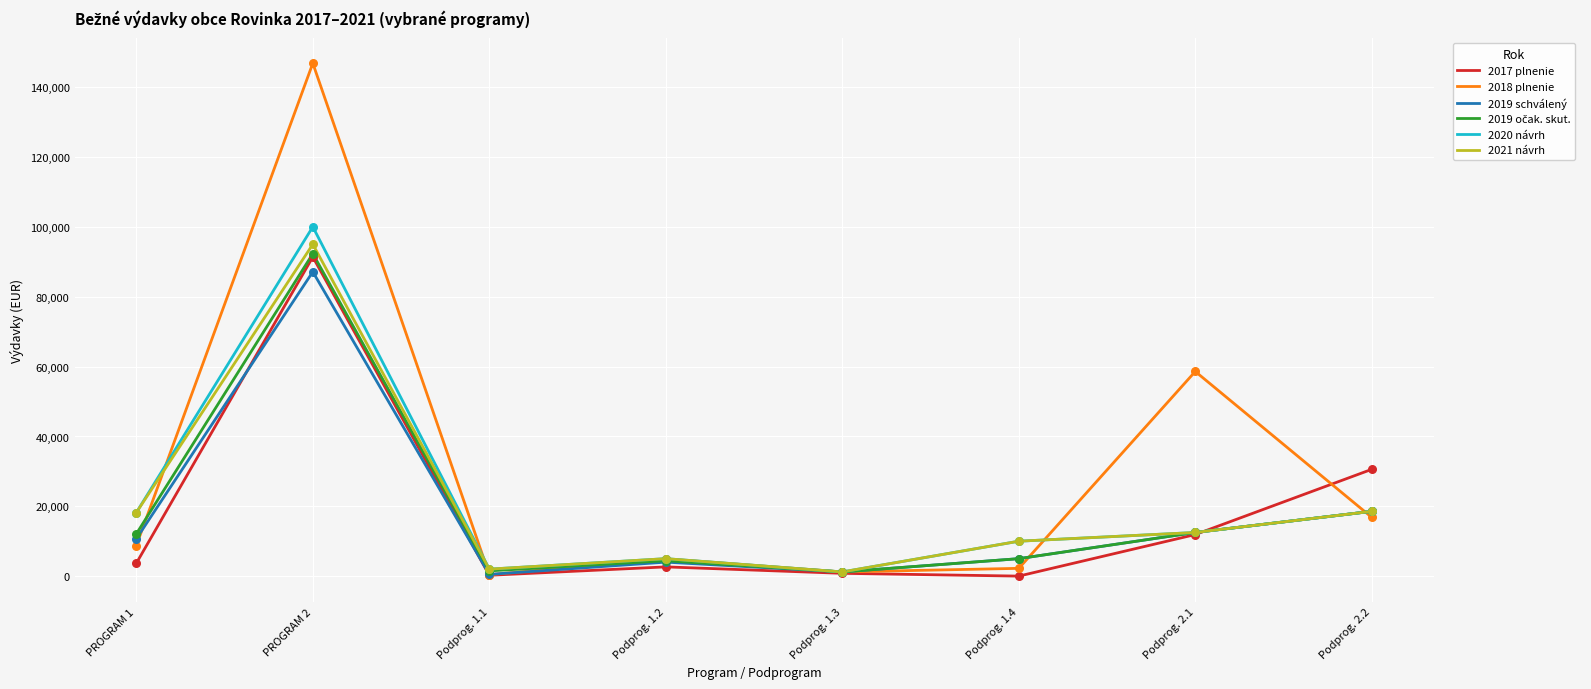

Between PROGRAM 2 and Podprog. 2.1, which series saw the biggest shift?

2018 plnenie